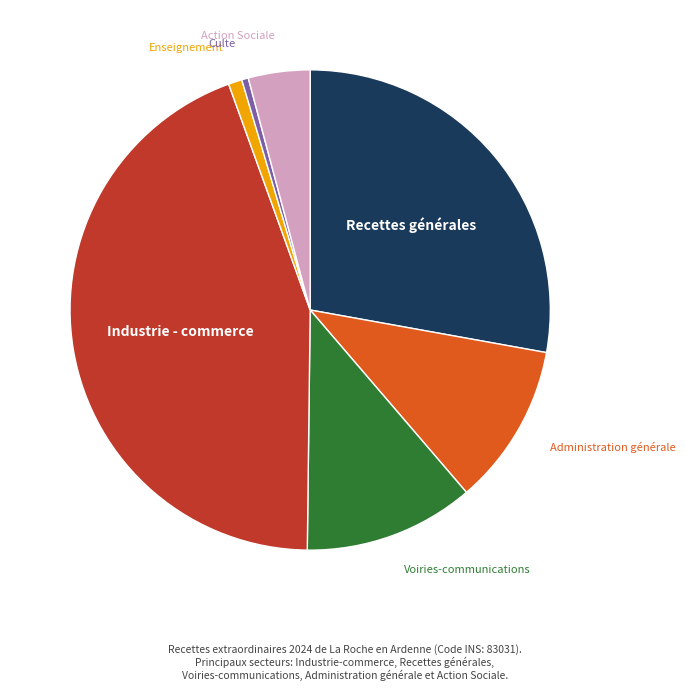

Which category has the biggest portion of the pie?

Industrie - commerce